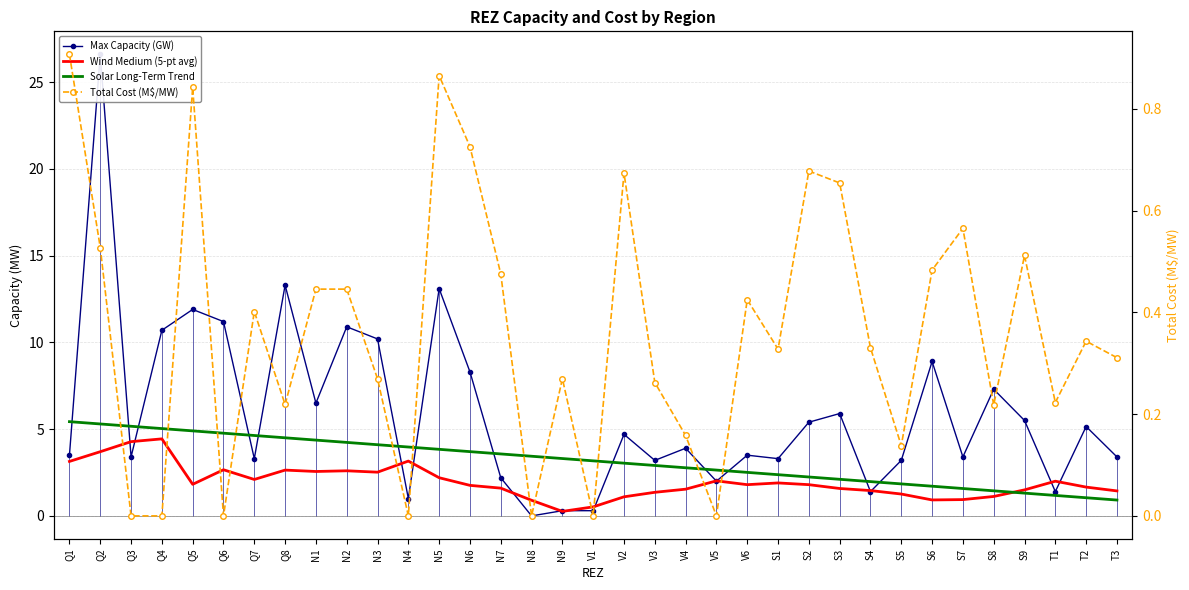

The value of Wind Medium (5-pt avg) at Q6 is 2.7. True or false?

True